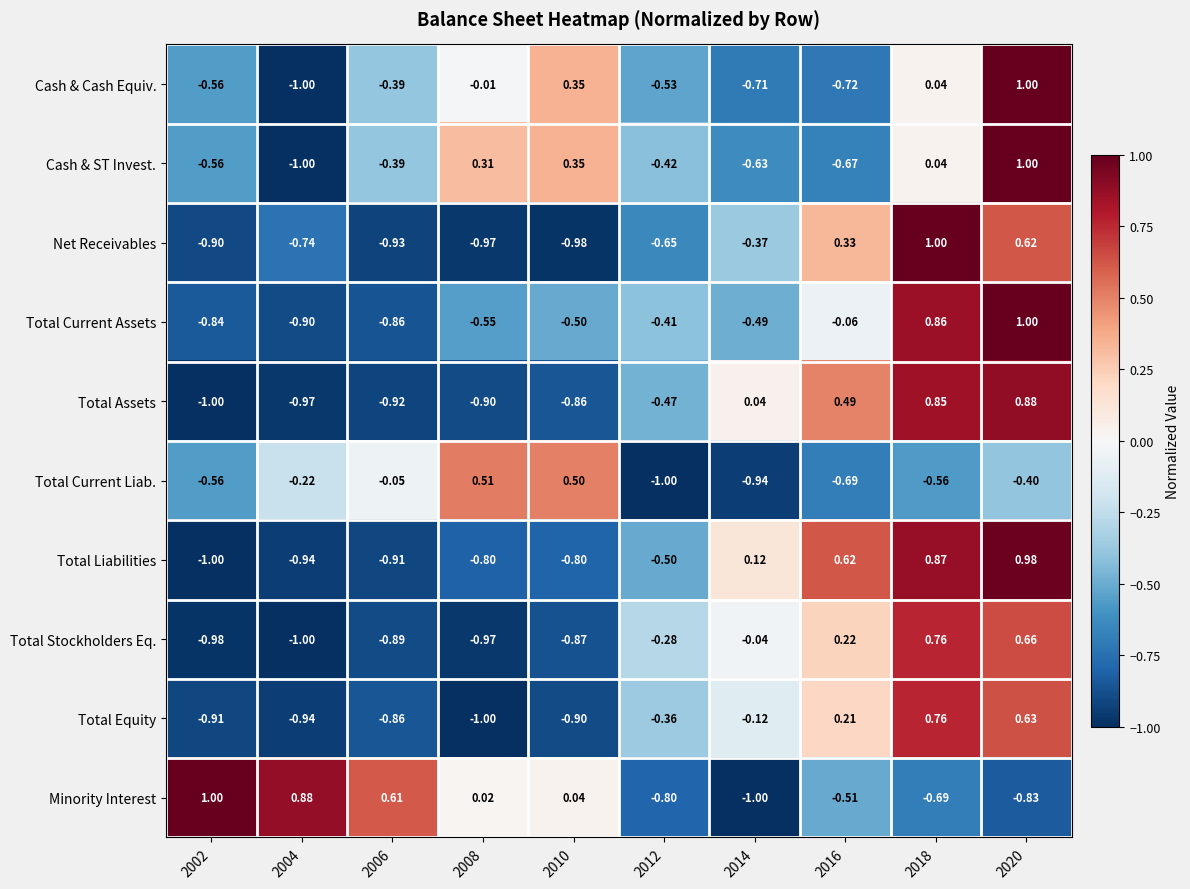

How many data points does each series have?

10